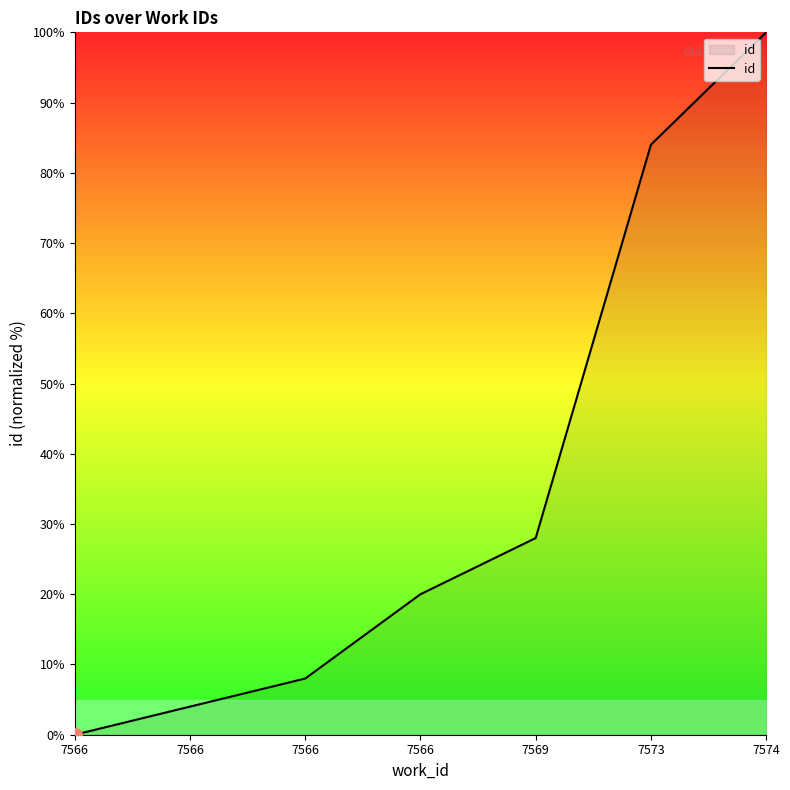

What is the sum of all values?

244.0